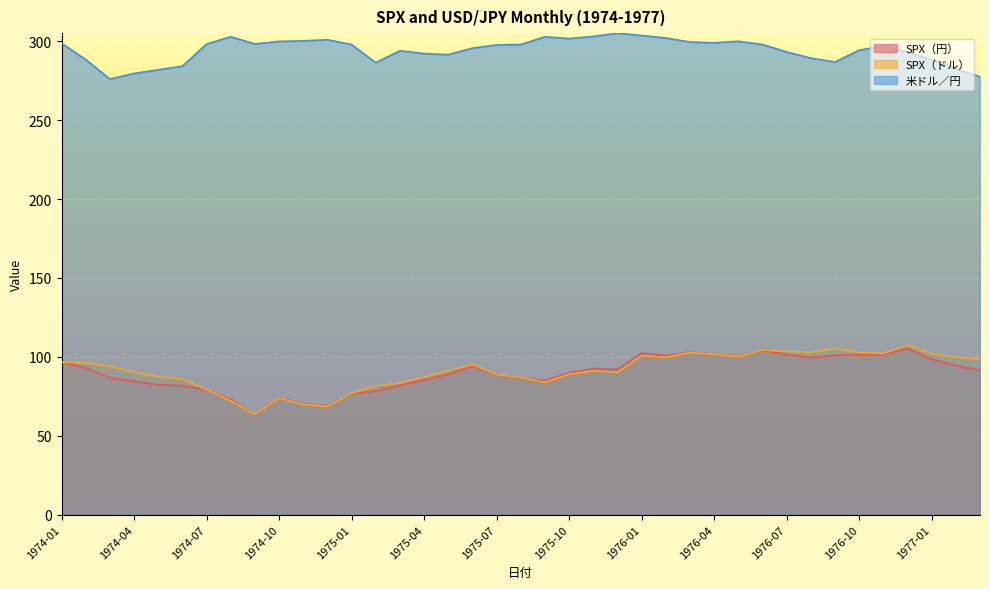

True or false: SPX（ドル） and 米ドル／円 intersect in this chart.

False